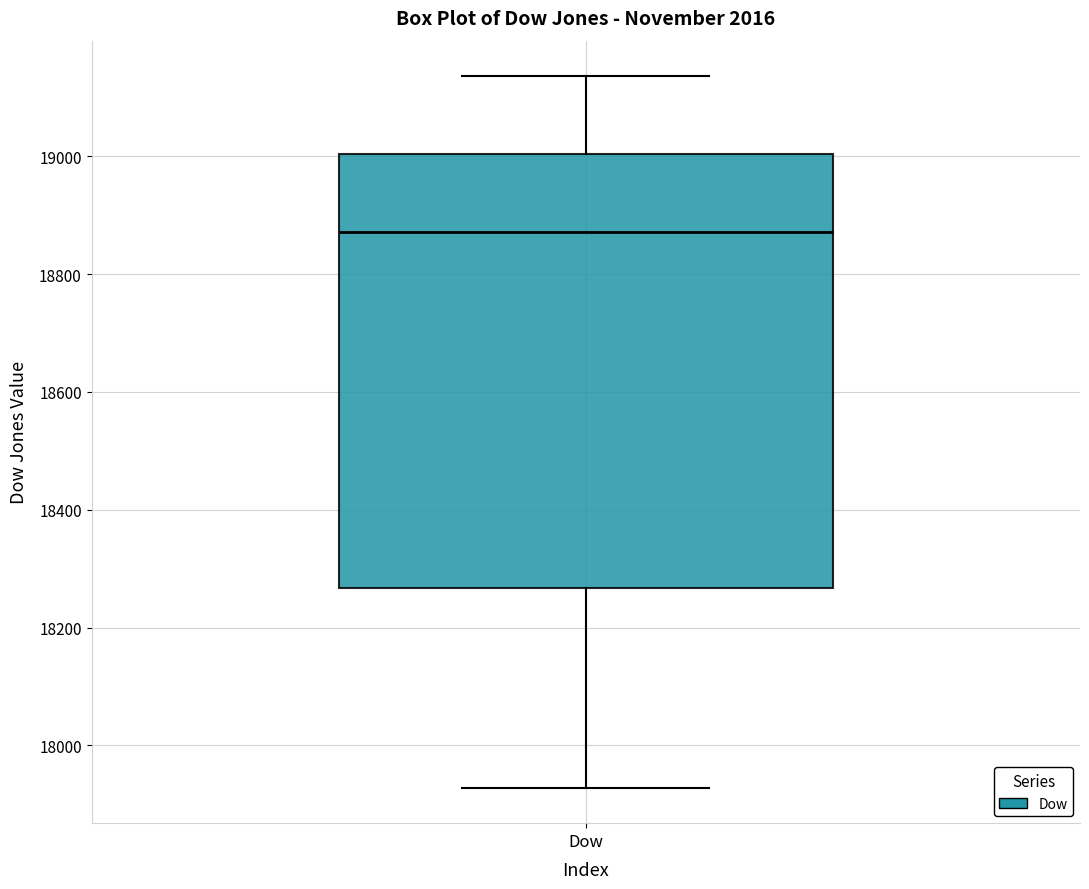

Transcribe this box plot: give where the median line is, the range the box spans, and where the two whiskers end, as read against the y-axis. The values are not printed on the chart, so give them approximately, as read against the axis.

median 18880, box 18260 to 19000, whiskers 17920 to 19140